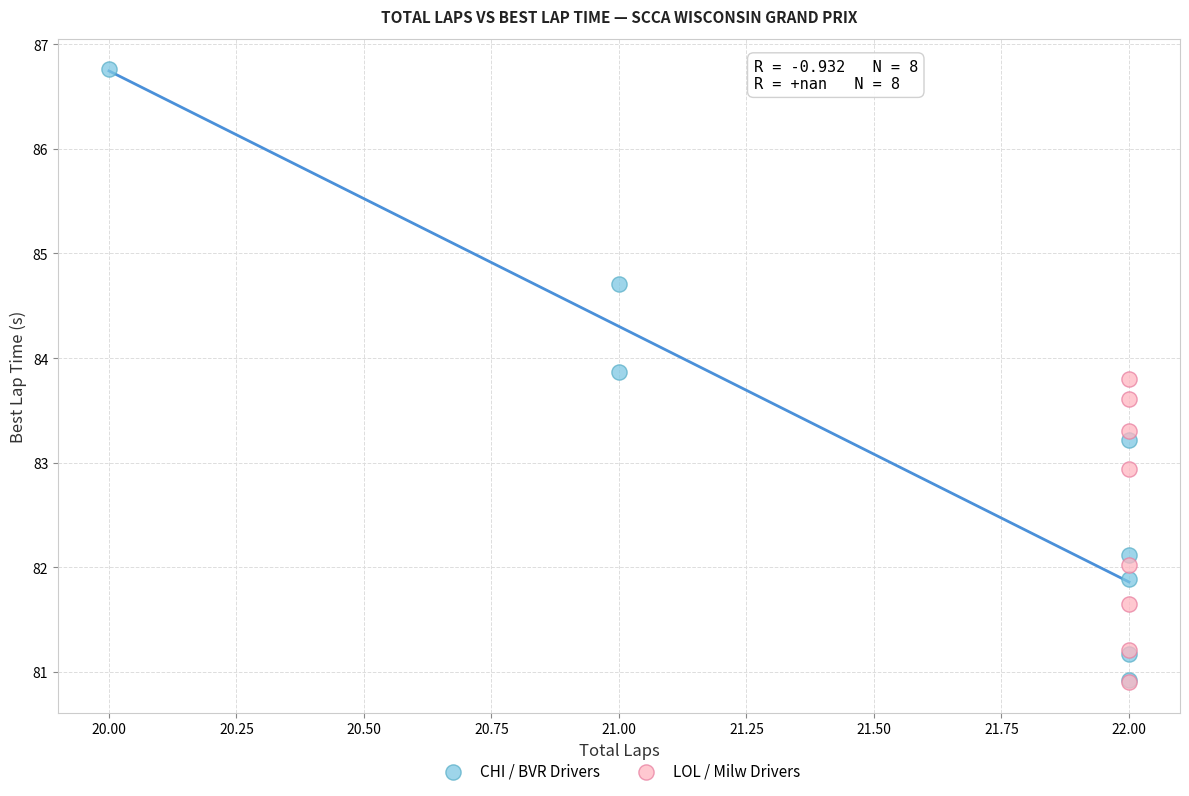

Which series has the widest spread of Y values?

CHI / BVR Drivers